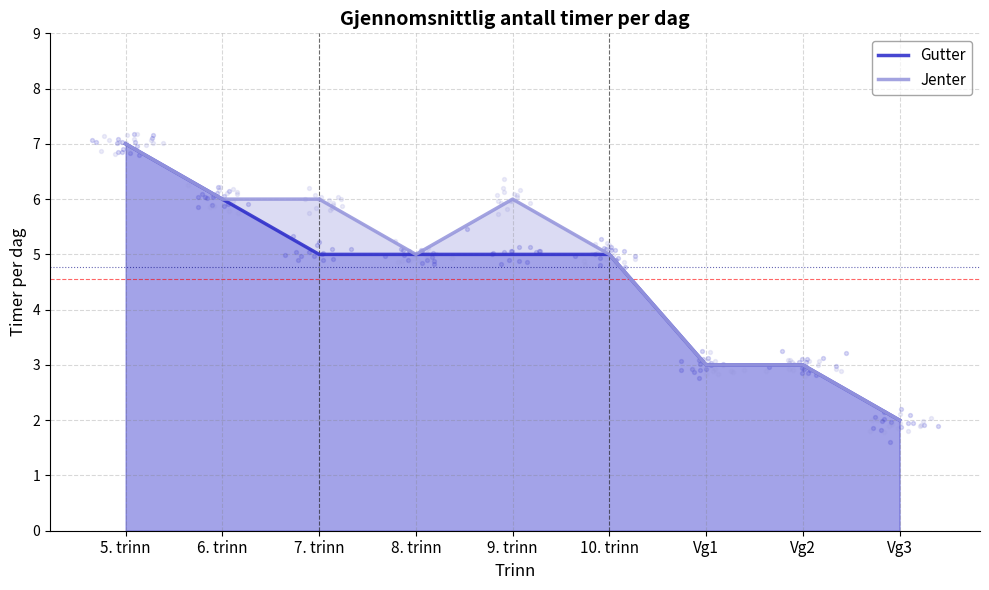

At how many categories does at least one series exceed 5?

4